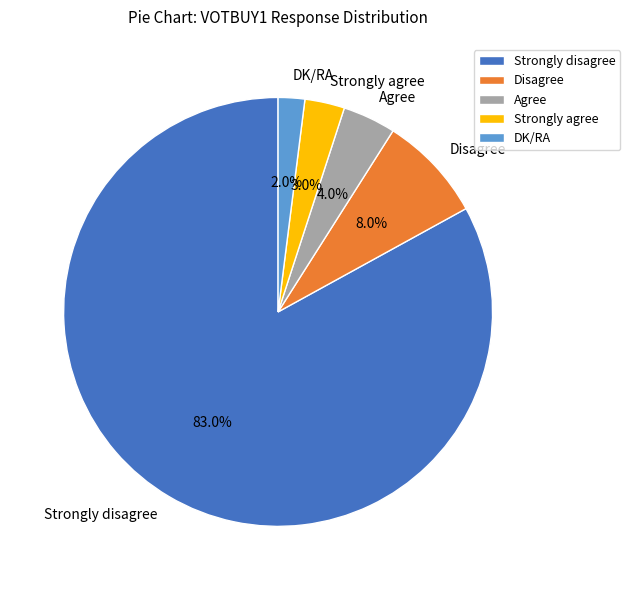

Is it true that Disagree is 8% of the pie?

True